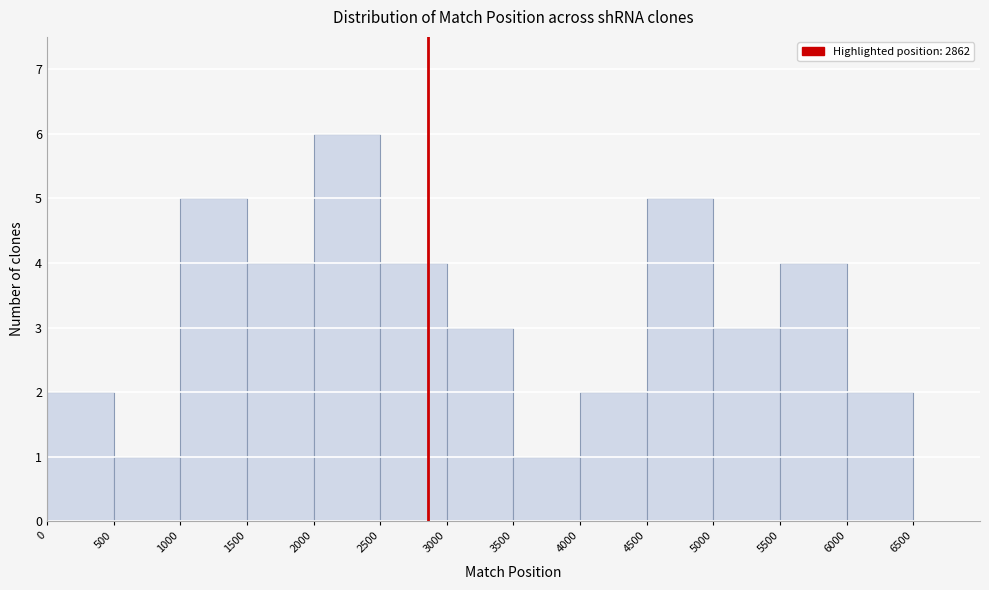

Reading left to right, transcribe this chart: for each bar, give the range it covers on the x-axis and its height. The values are not printed on the chart, so give them approximately, as read against the axis.

0 to 500: 2
500 to 1000: 1
1000 to 1500: 5
1500 to 2000: 4
2000 to 2500: 6
2500 to 3000: 4
3000 to 3500: 3
3500 to 4000: 1
4000 to 4500: 2
4500 to 5000: 5
5000 to 5500: 3
5500 to 6000: 4
6000 to 6500: 2
6500 to 7000: 0